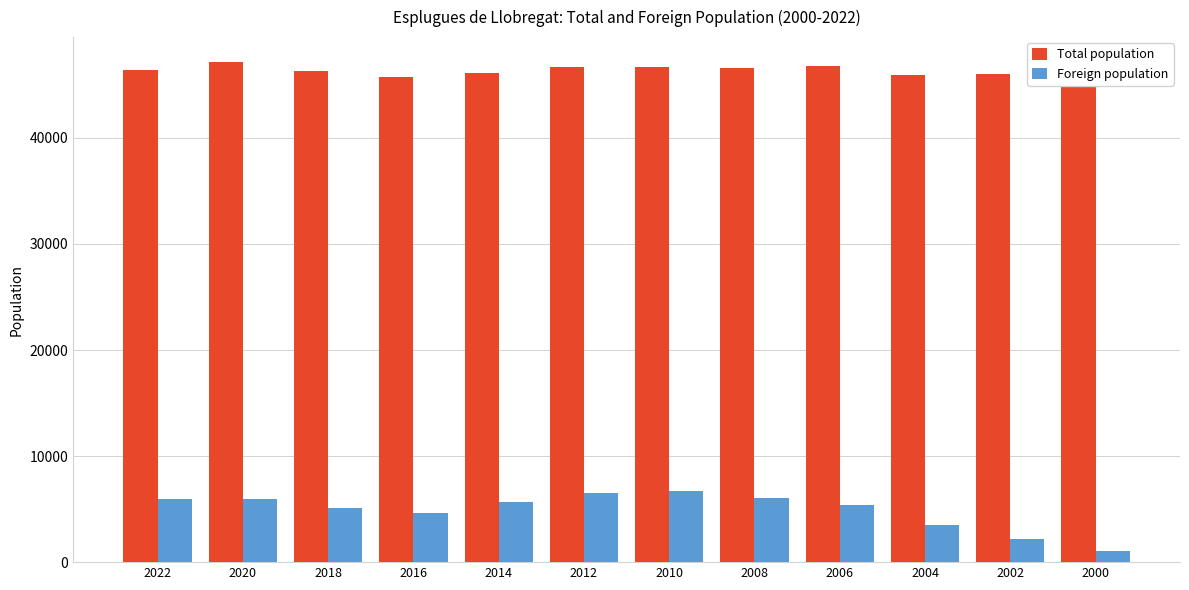

How many bars are there in each group?

2